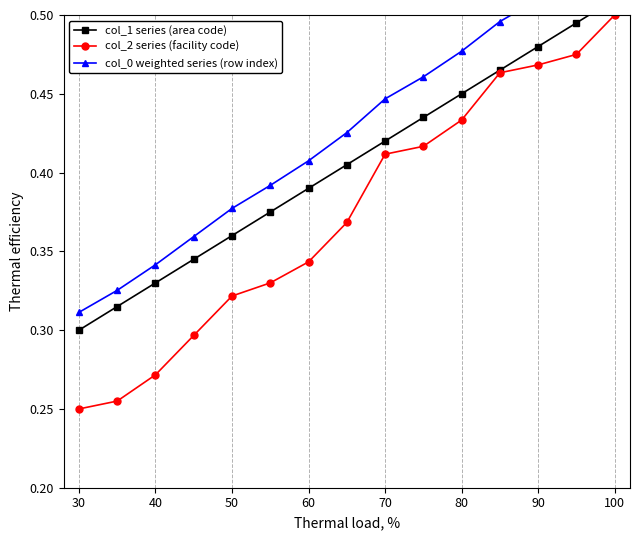

True or false: col_2 series (facility code) has more than 2 interior local peaks.

False